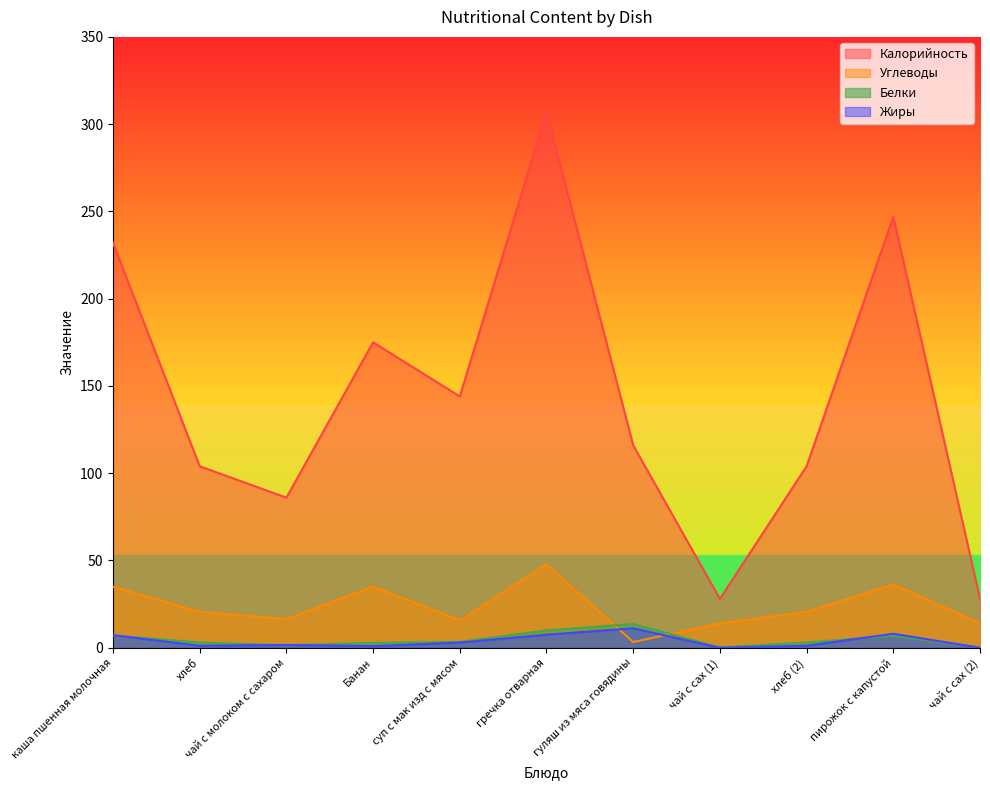

What are all the series names shown in the legend?

Калорийность, Углеводы, Белки, Жиры